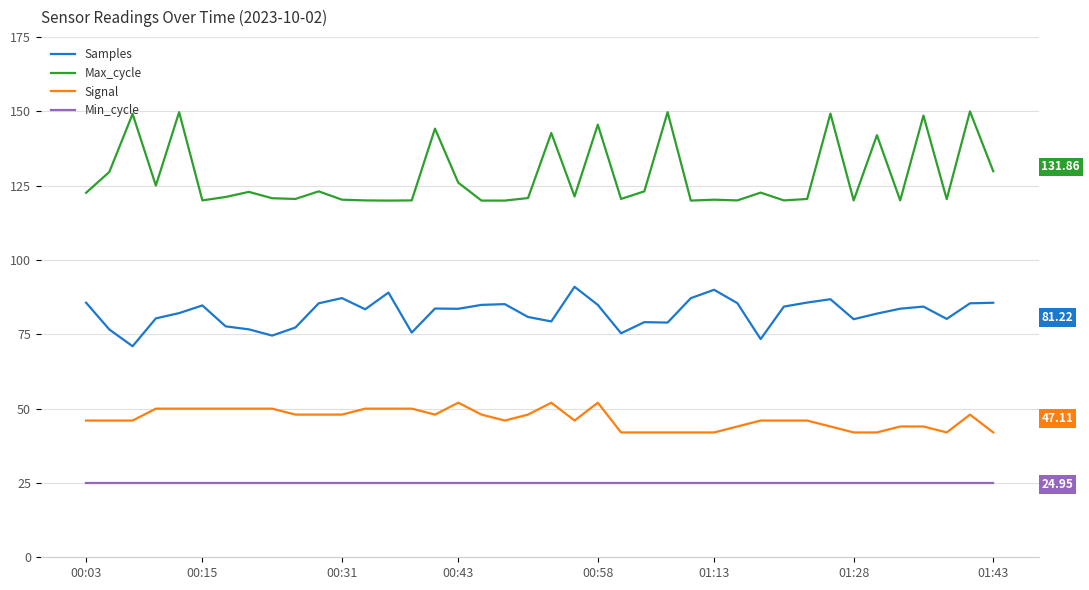

What is the approximate value of Min_cycle at 29?

24.9